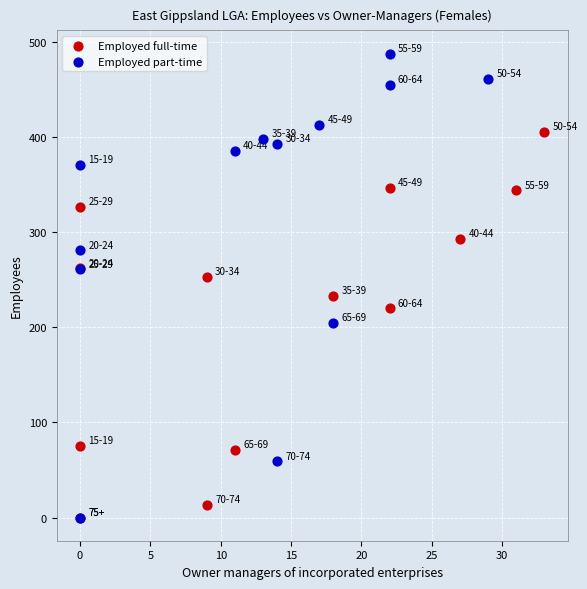

Which series contains the highest Y value?

Employed part-time